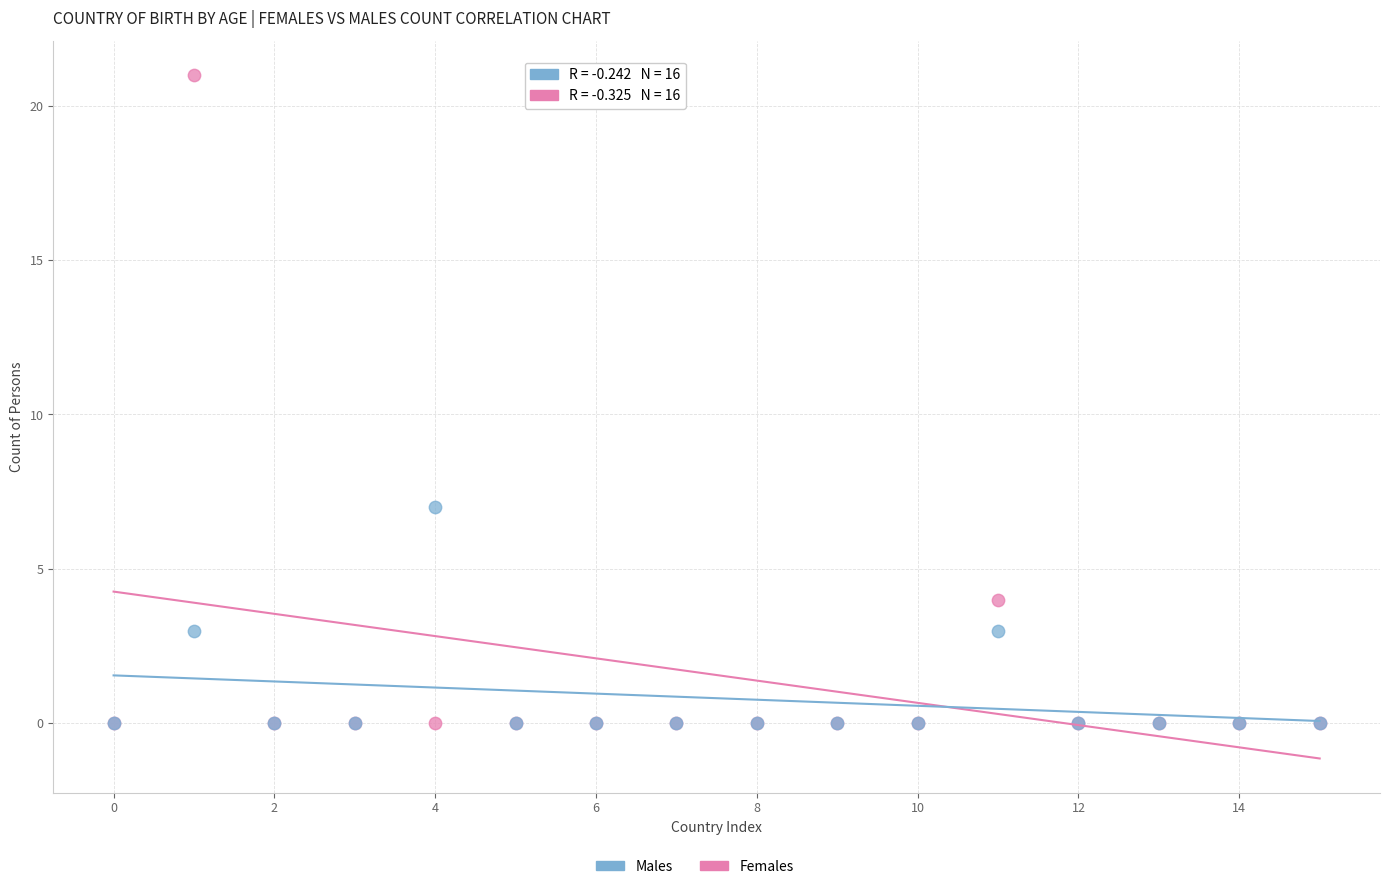

Across all series, what Y value is closest to 10?

7